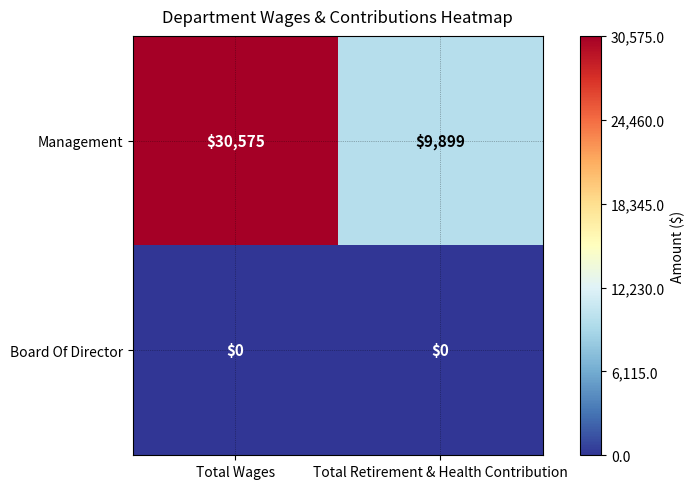

Rank the series by their average value, from highest to lowest.

Management, Board Of Director